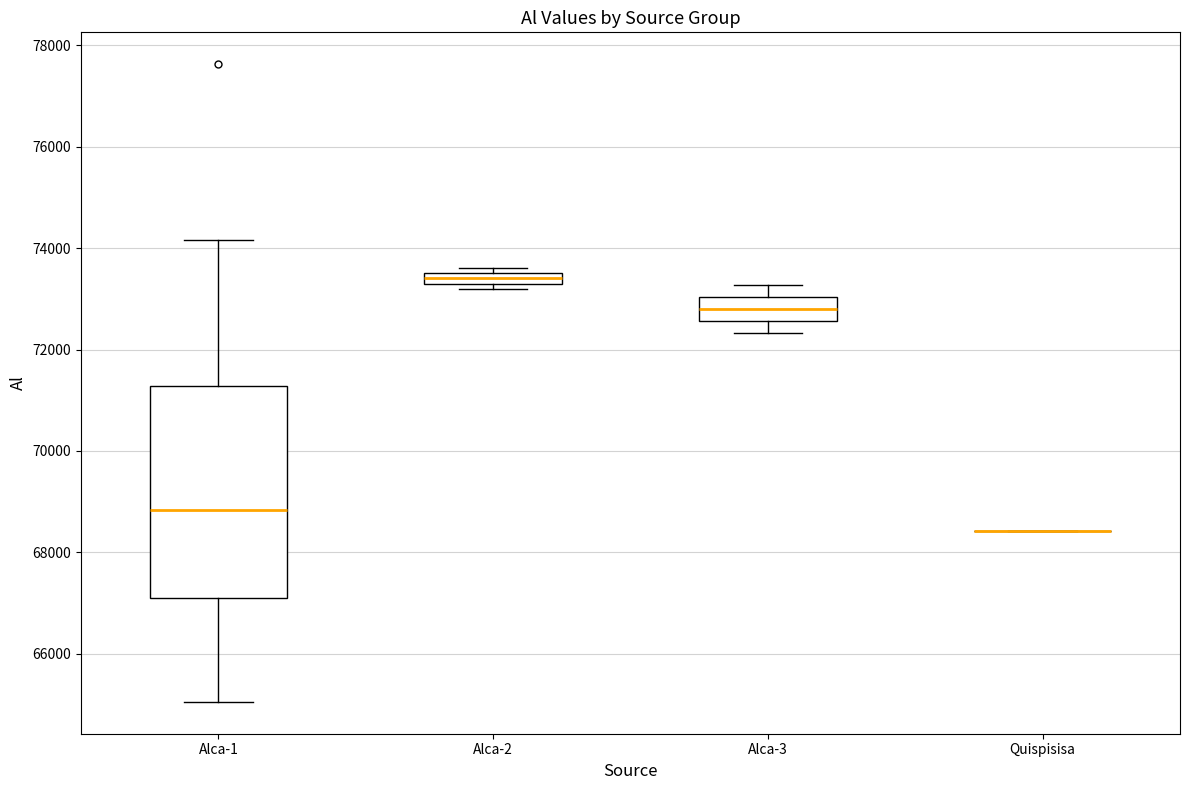

Where is the upper edge of the box for Alca-2 on the y-axis? The values are not printed on the chart, so give them approximately, as read against the axis.

73600